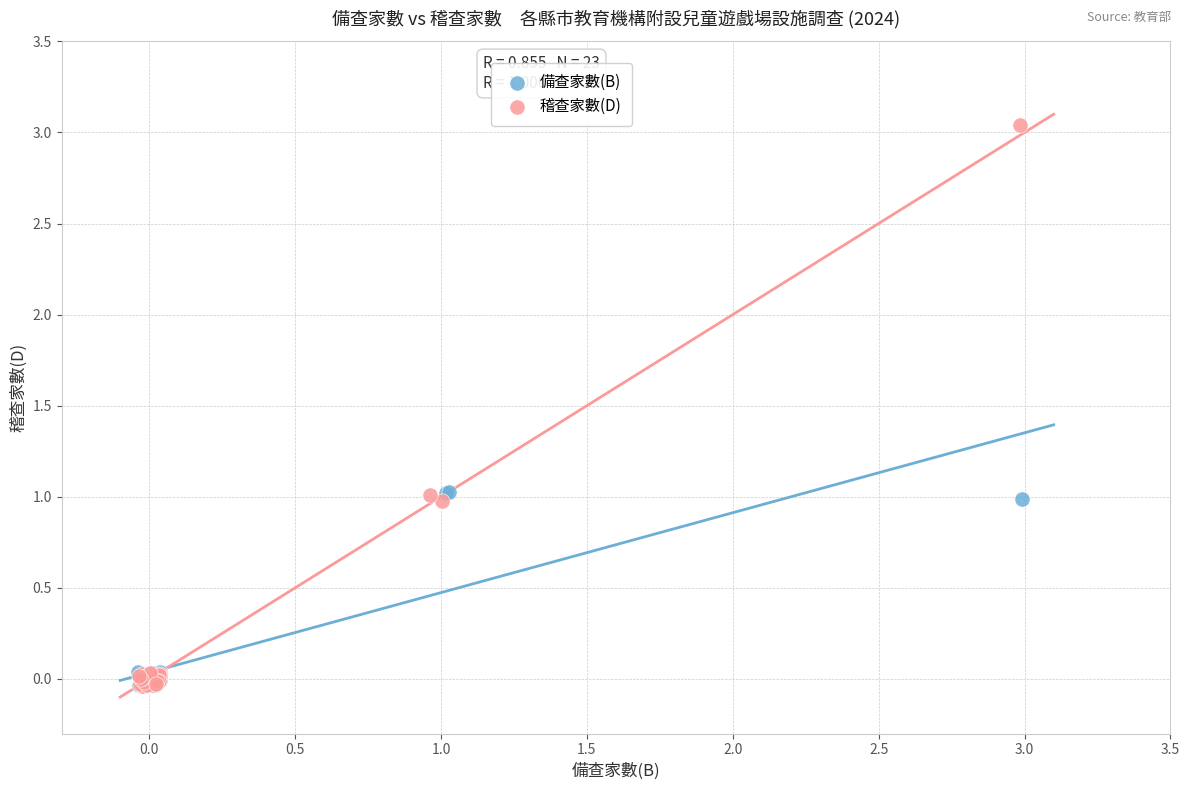

Which series contains the highest Y value?

稽查家數(D)